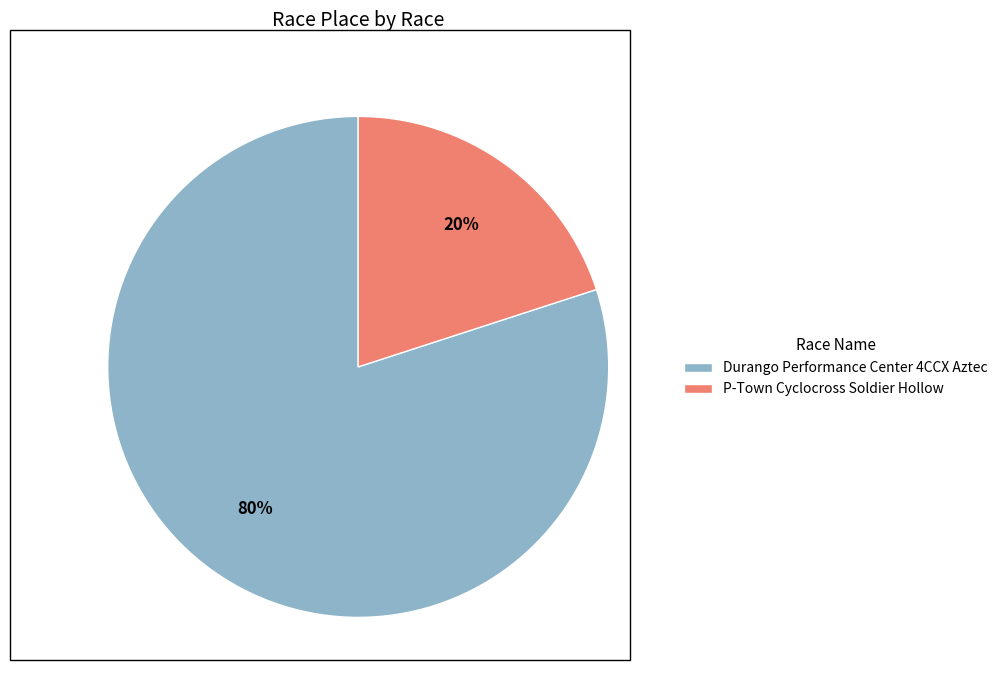

To the nearest percent, what is the difference between the largest and smallest slice percentages?

60%